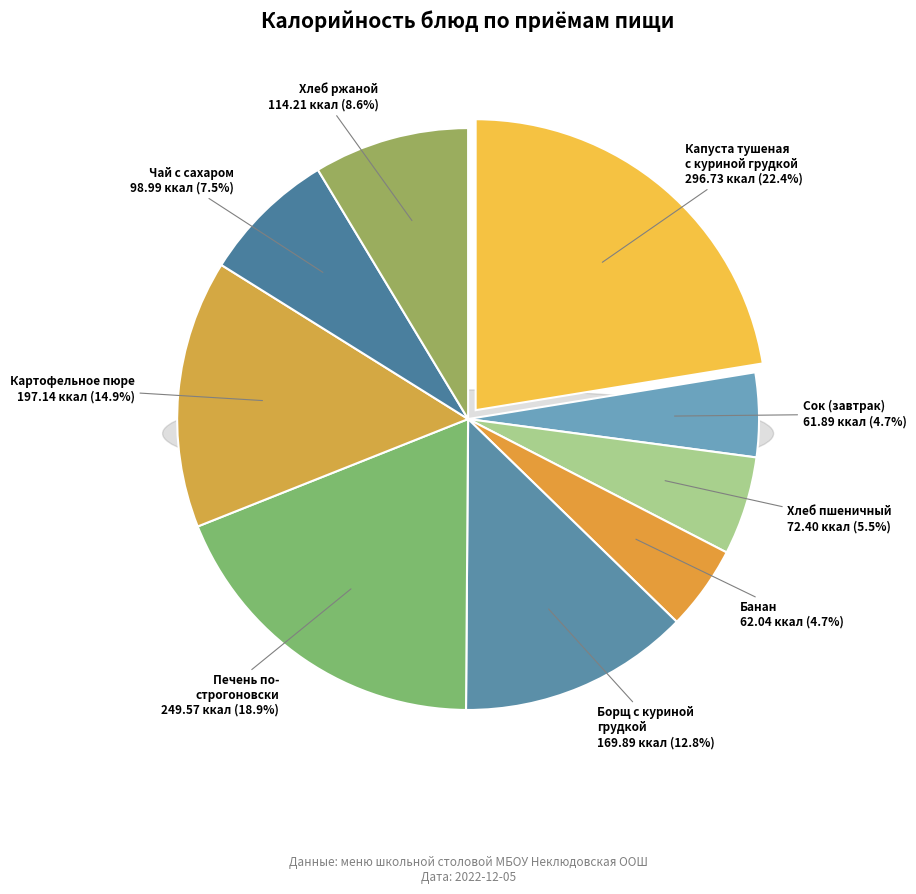

To the nearest percent, what is the difference between the Хлеб пшеничный and Чай с сахаром slice percentages?

2%